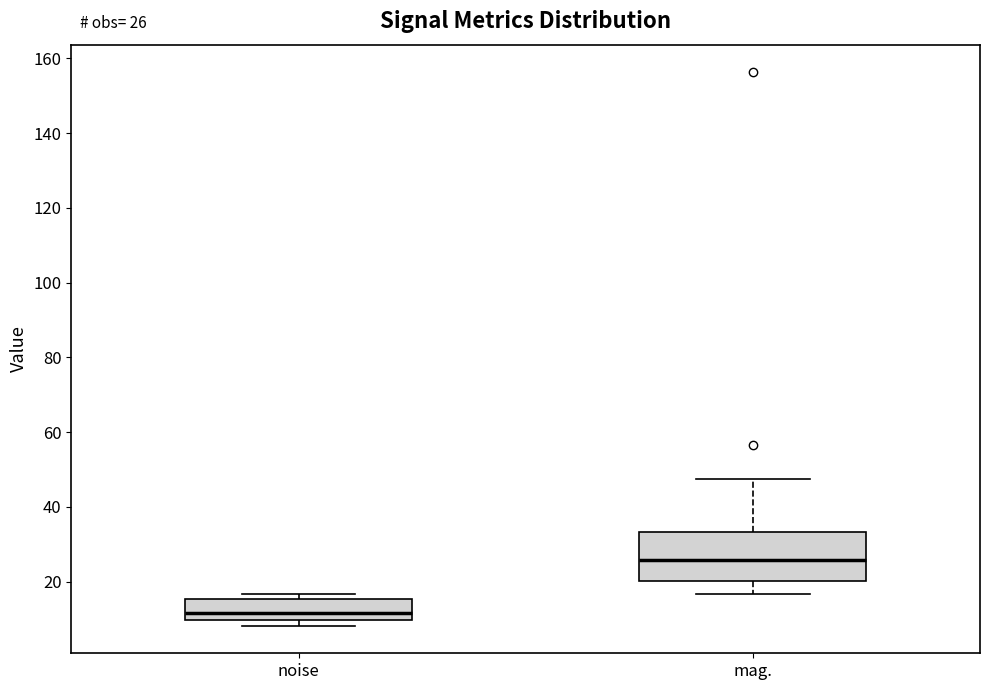

Which box has the lowest median line?

noise